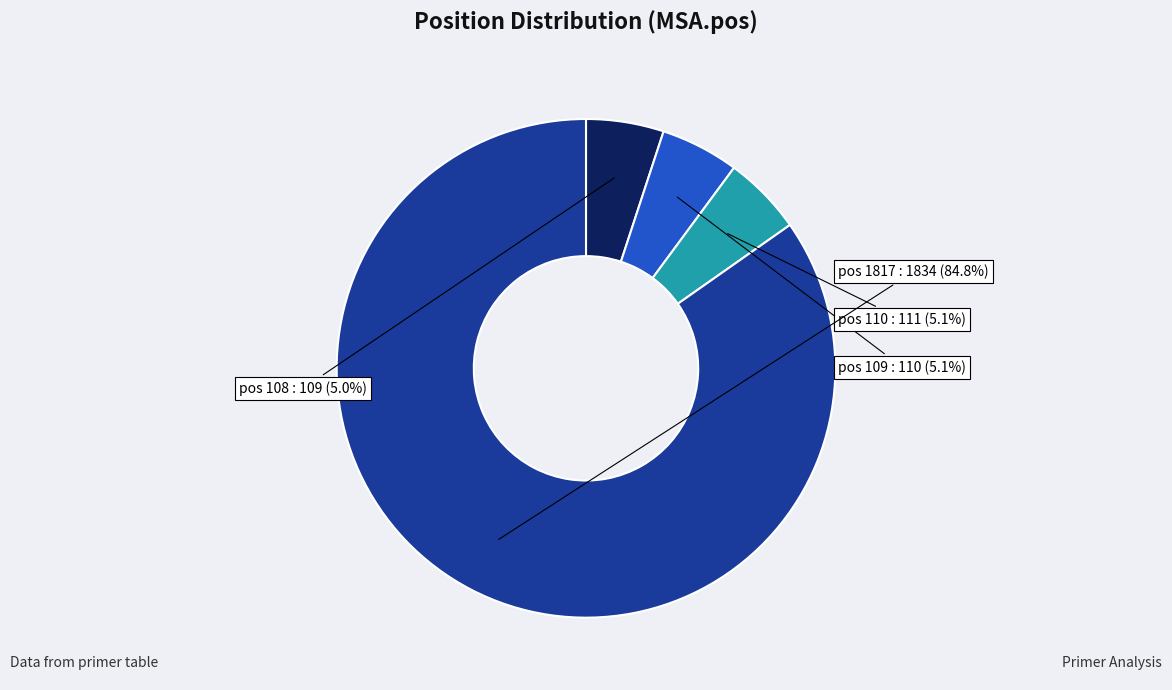

The pos 108 slice represents 5% of the pie. True or false?

True